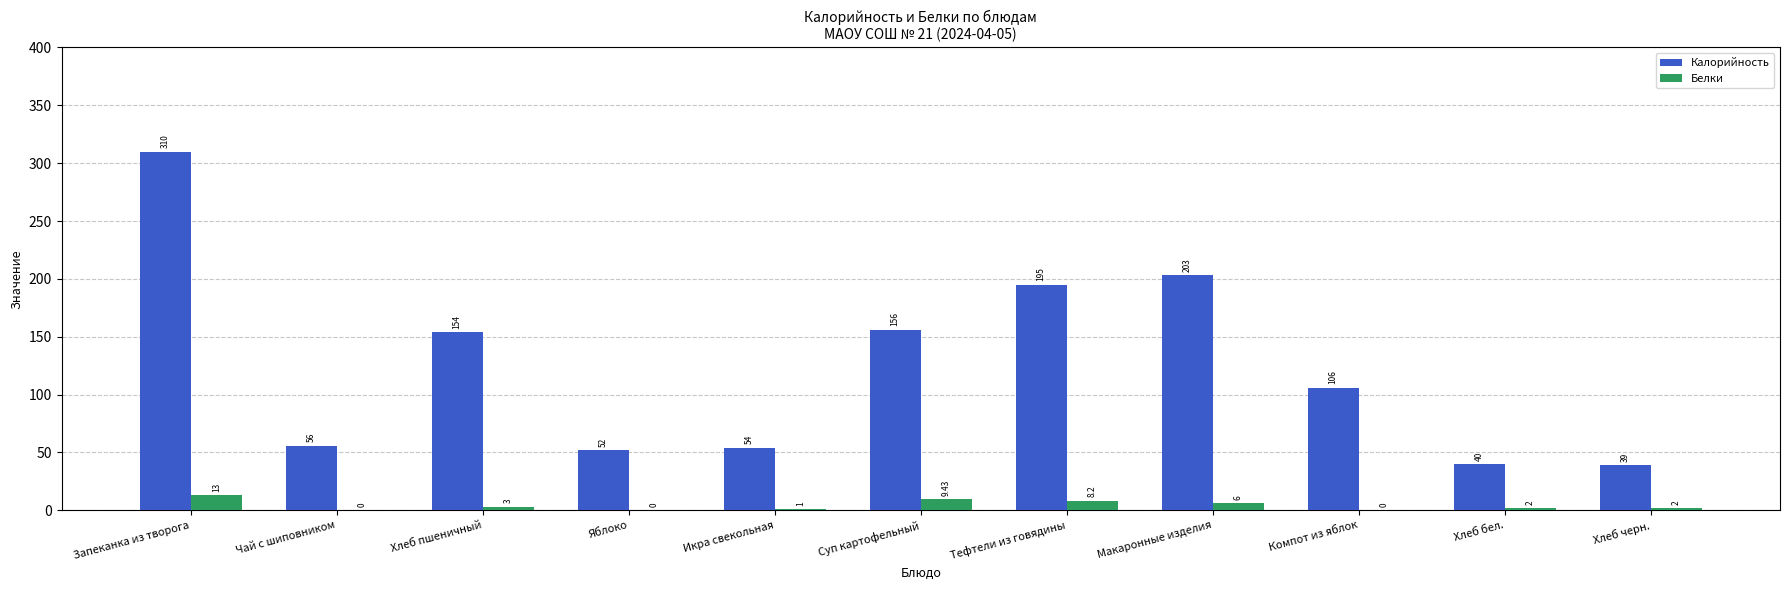

Where is Белки nearest to the value 6?

Макаронные изделия